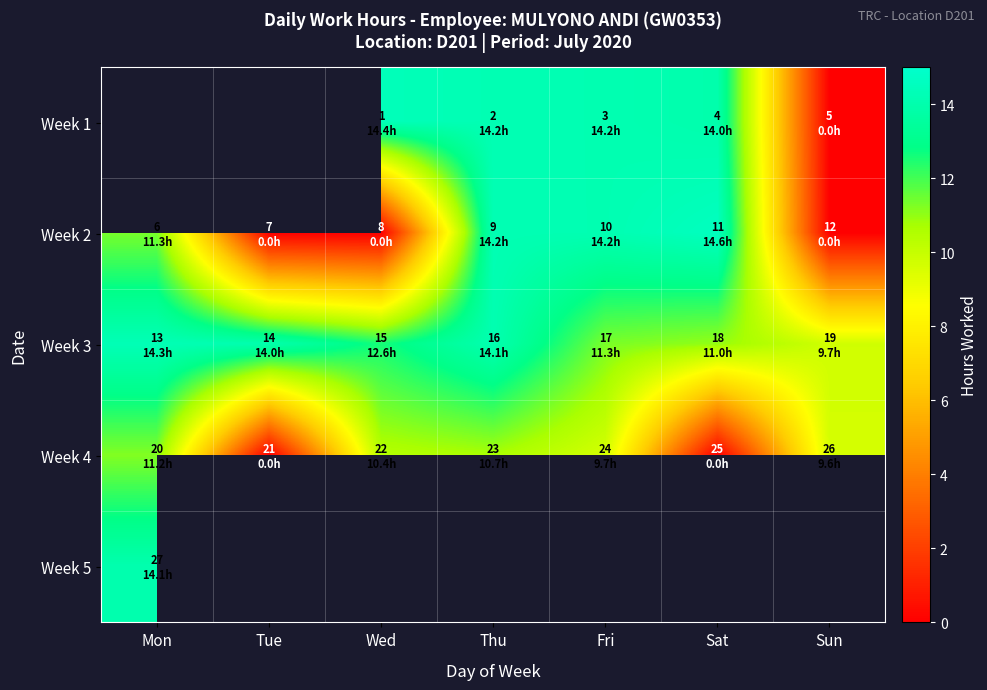

How many values in the Week 4 series exceed 9?

5